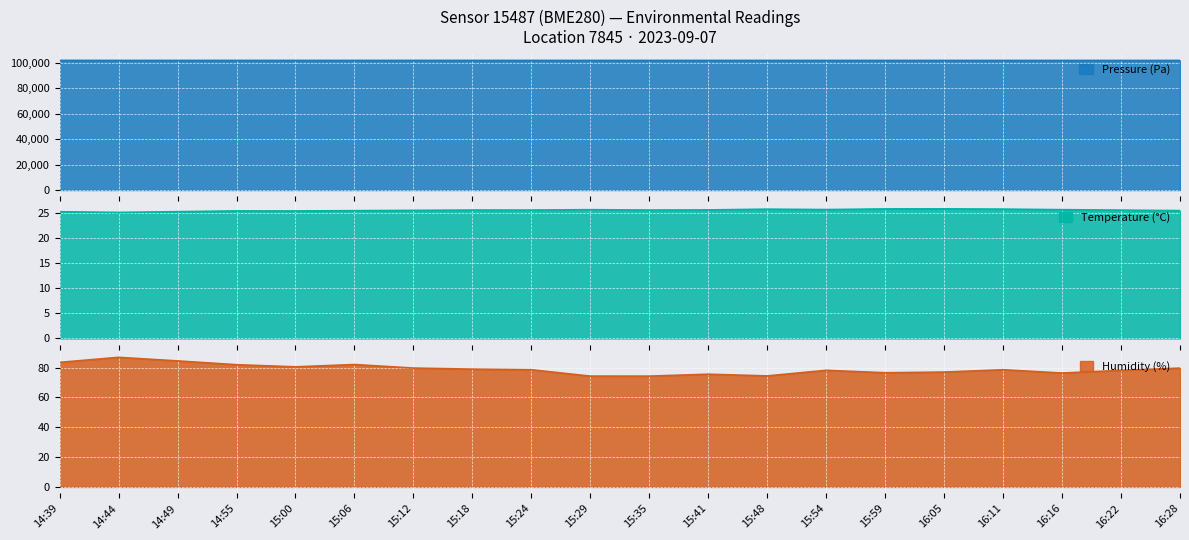

At which category is the sum across all series the highest?

14:39